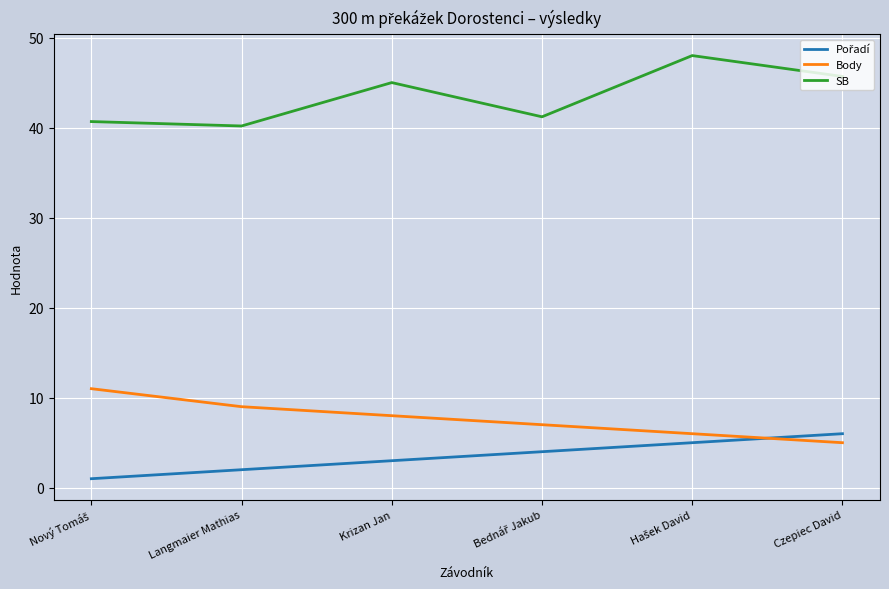

Where is the first local maximum for SB?

Krizan Jan